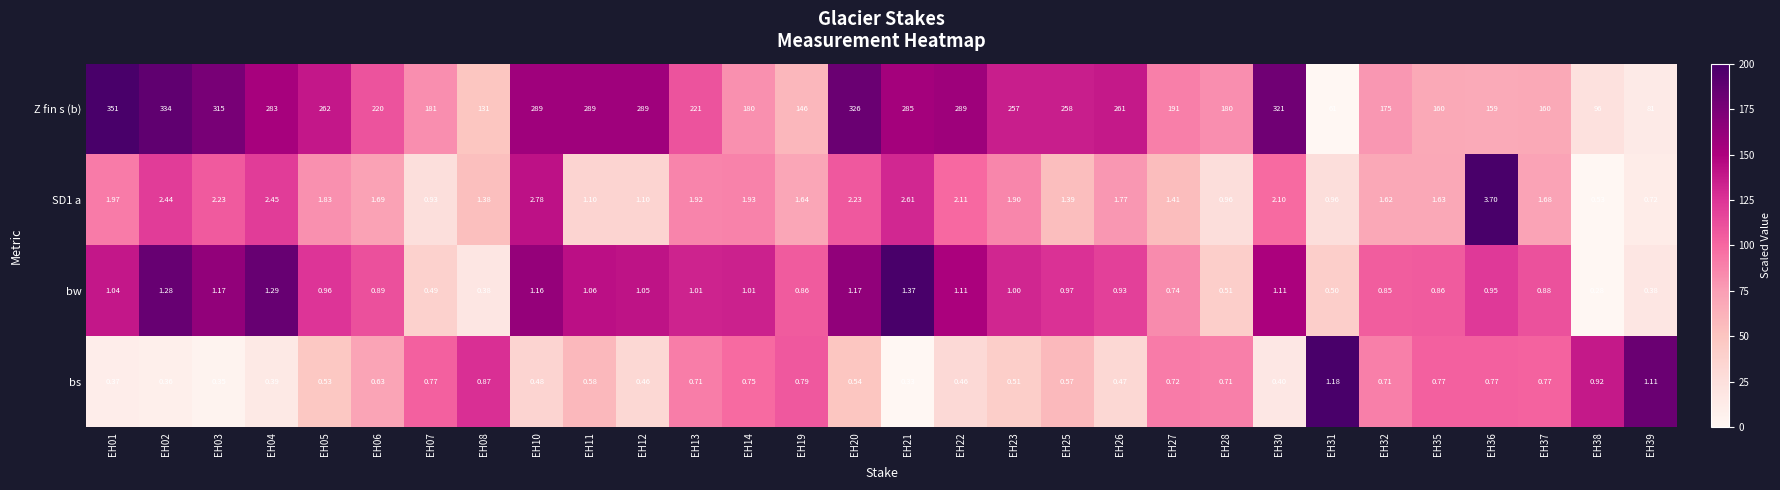

Which series has the widest spread of values?

Z fin s (b)